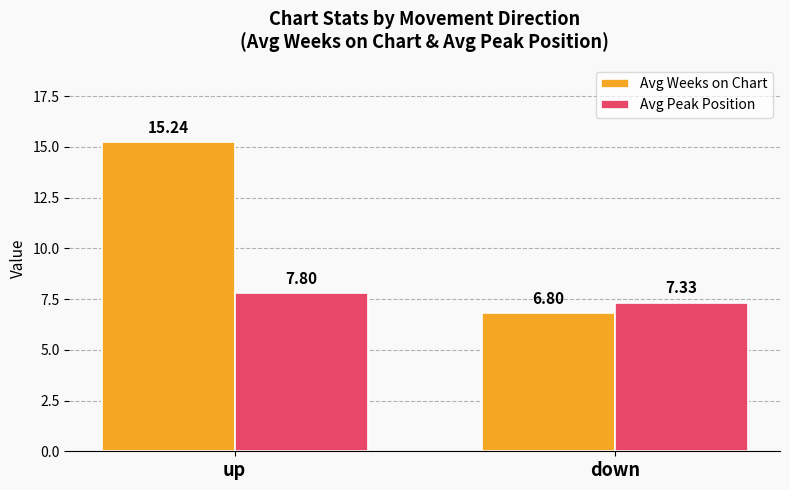

Reading left to right, transcribe all the data shown in this chart.

Avg Weeks on Chart: 15.2	6.8
Avg Peak Position: 7.8	7.3